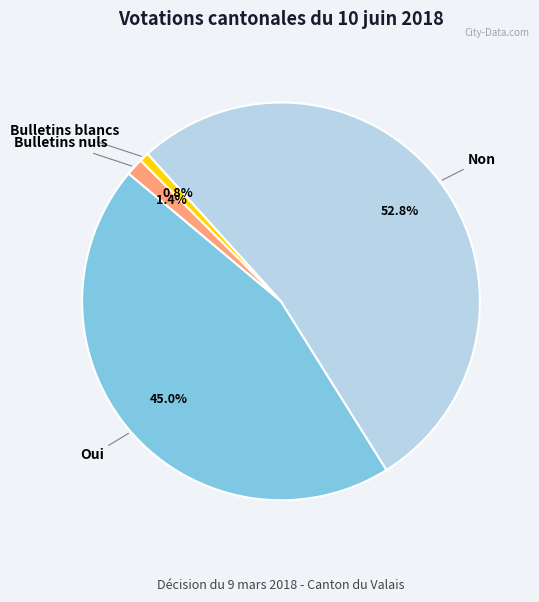

What is the smallest slice in the pie chart?

Bulletins blancs